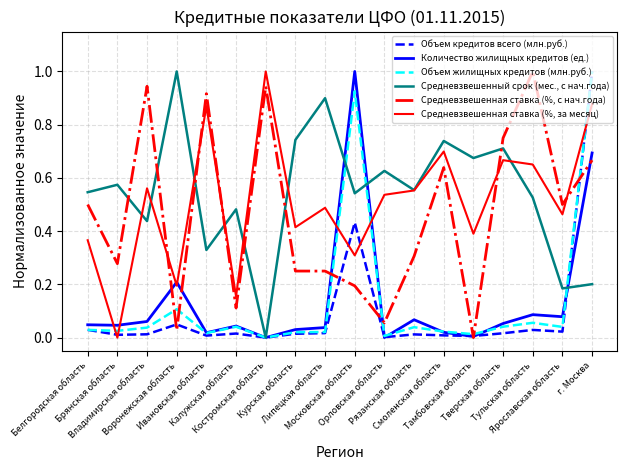

What is the maximum value shown in the chart?

1.0